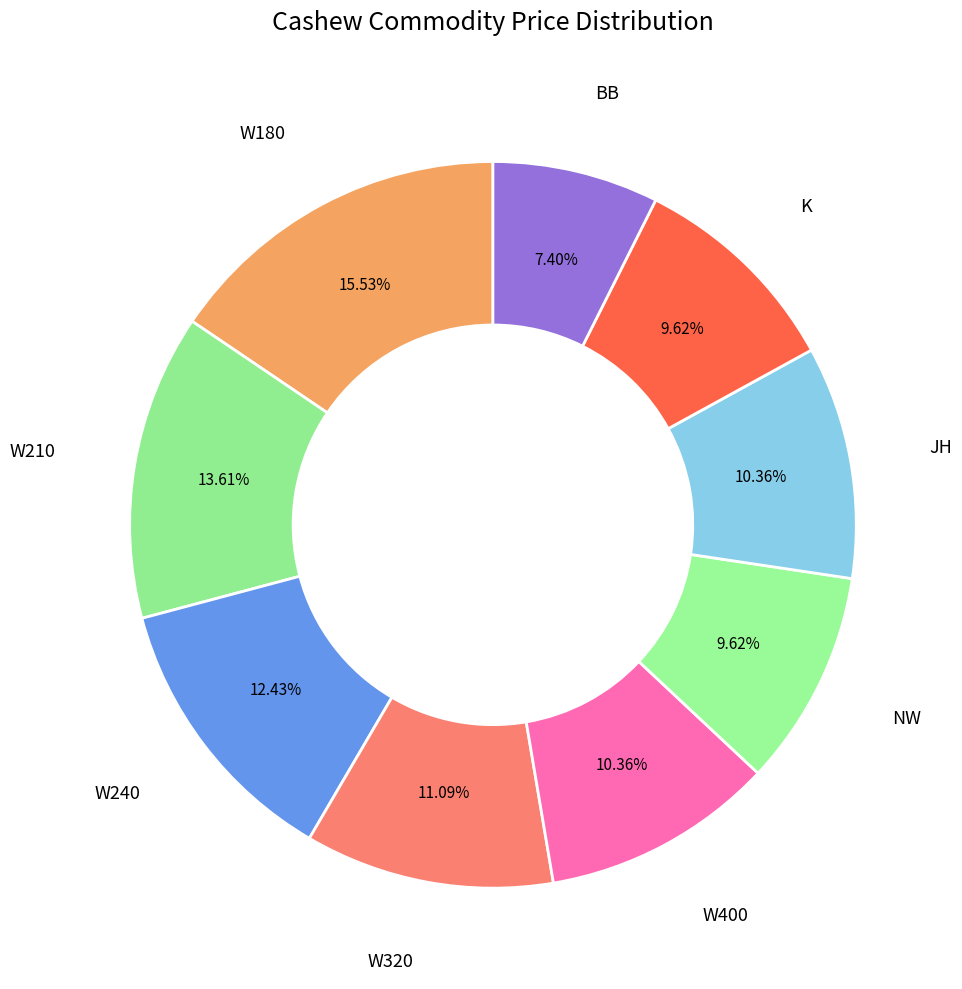

Does NW represent more than half of the total?

No